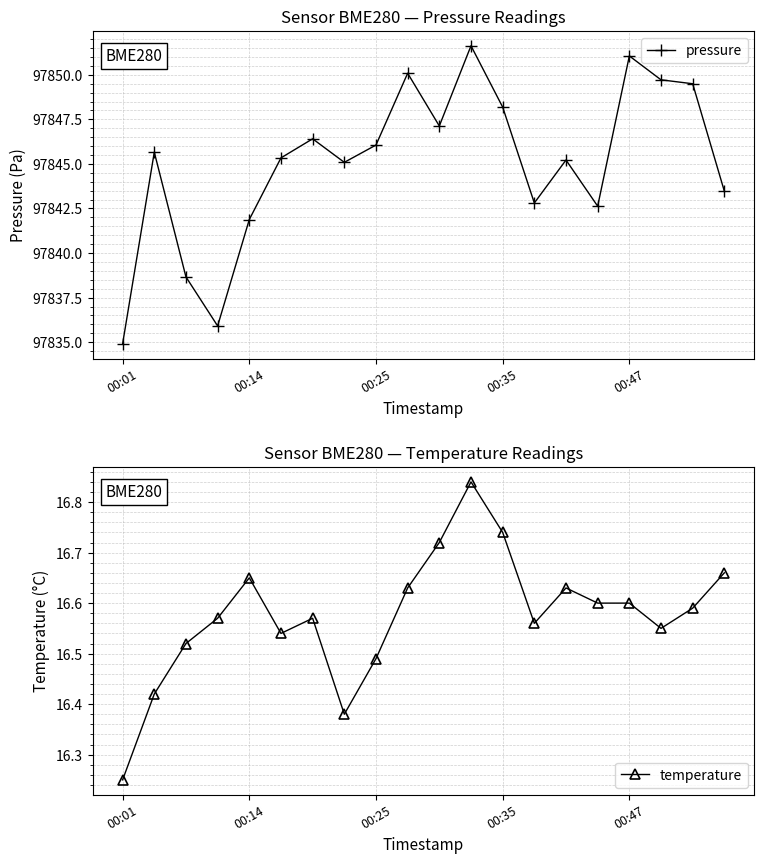

At which category is the sum across all series the highest?

11